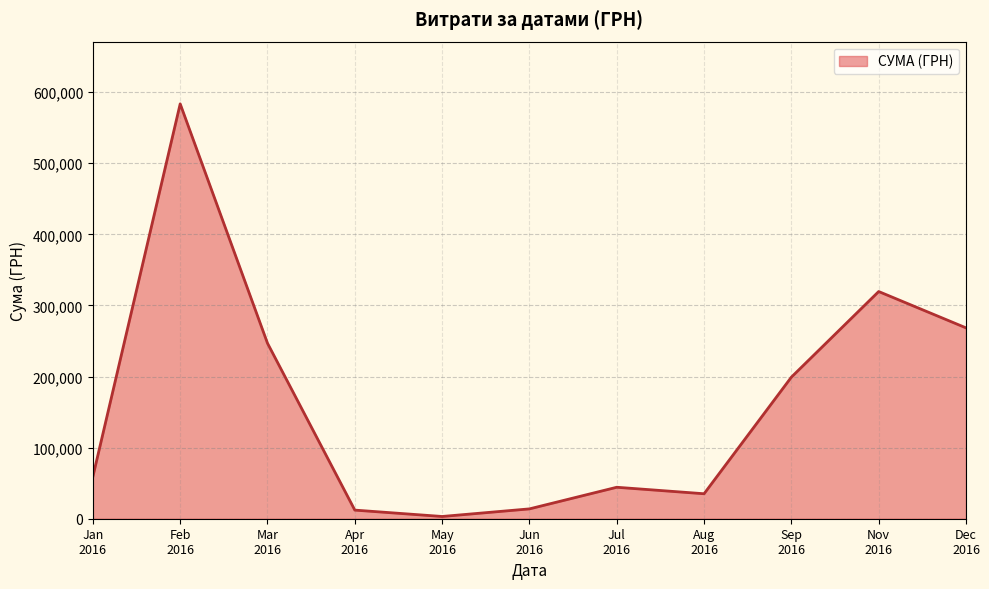

What is the maximum value shown in the chart?

583556.1